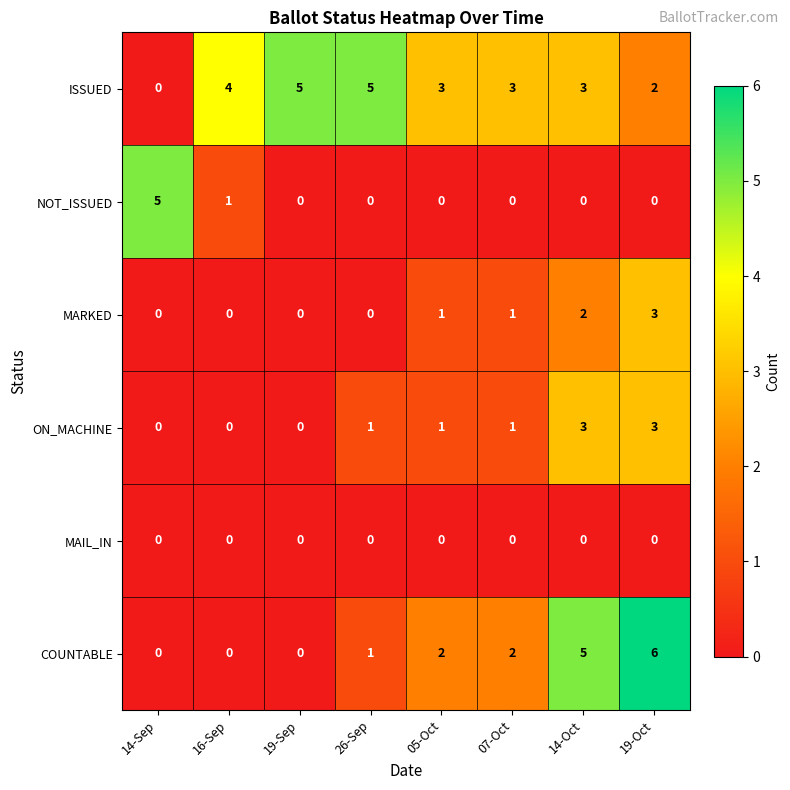

What is the difference between the highest and lowest values at 14-Oct?

5